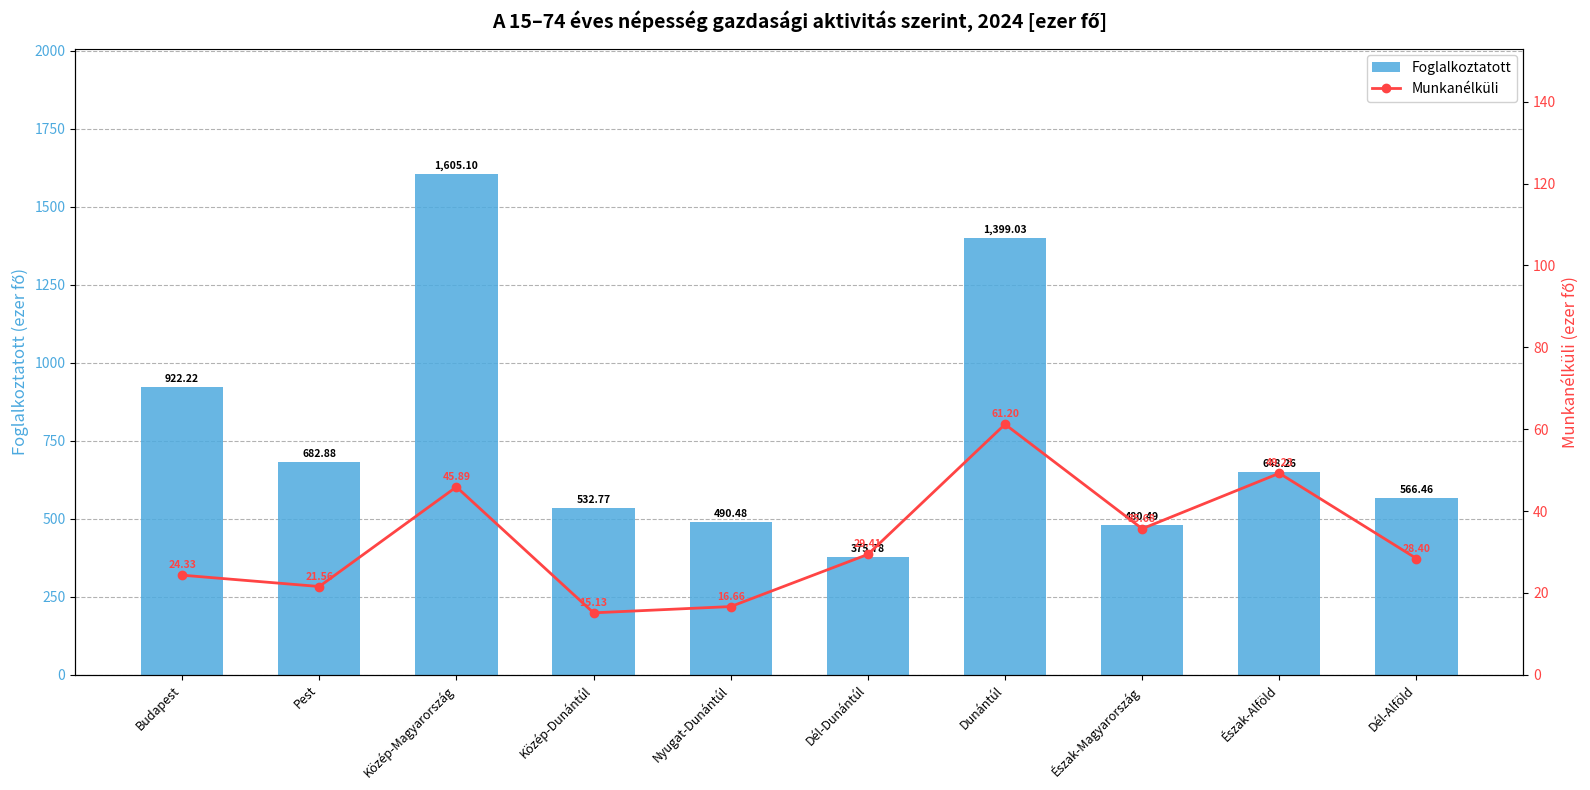

What is the highest value of the Foglalkoztatott series?

1605.1